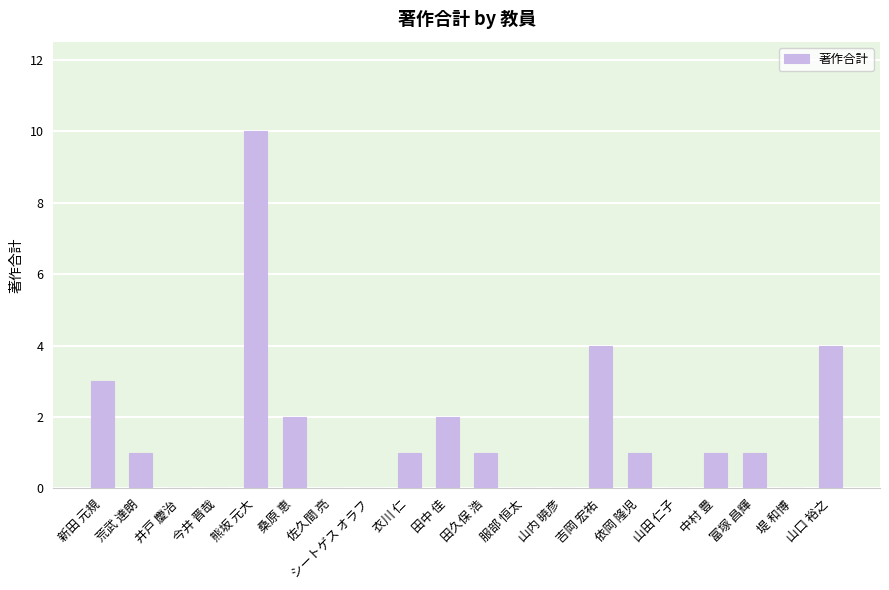

Are the bars horizontal?

No